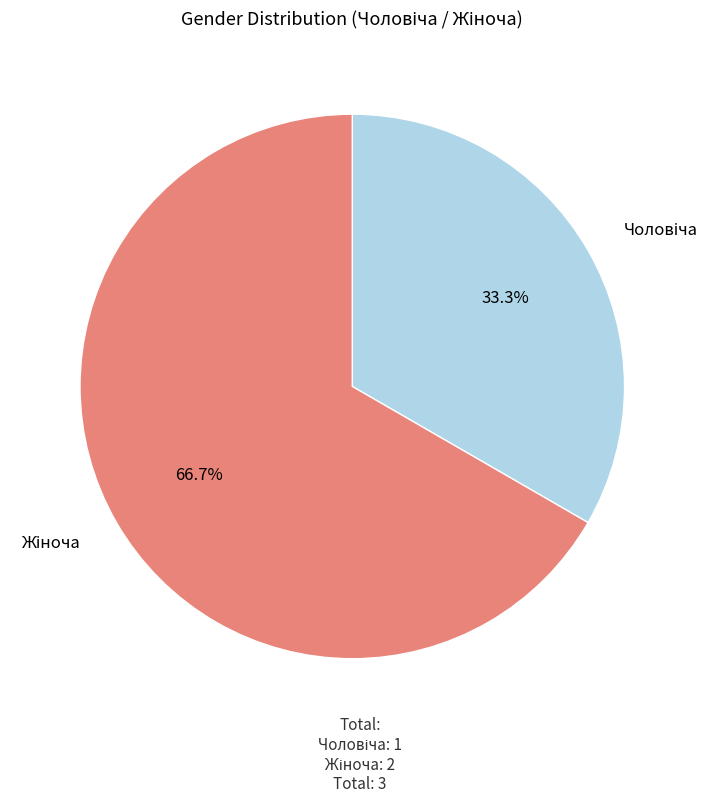

Does any single category account for the majority?

Yes